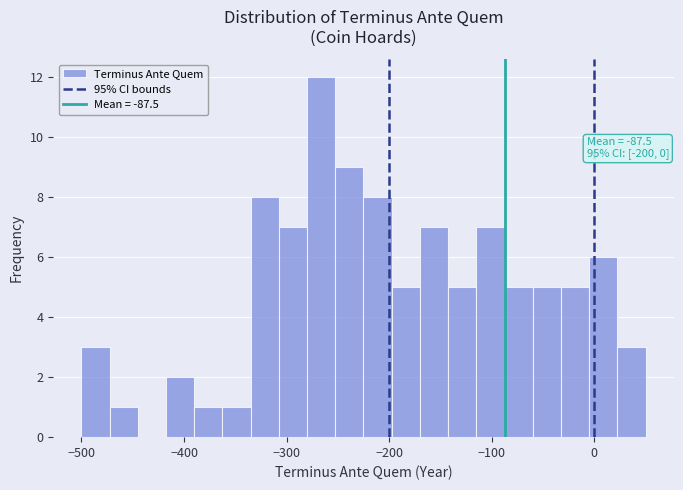

Read against the x-axis, roughly where is the centre of the tallest bar?

-270